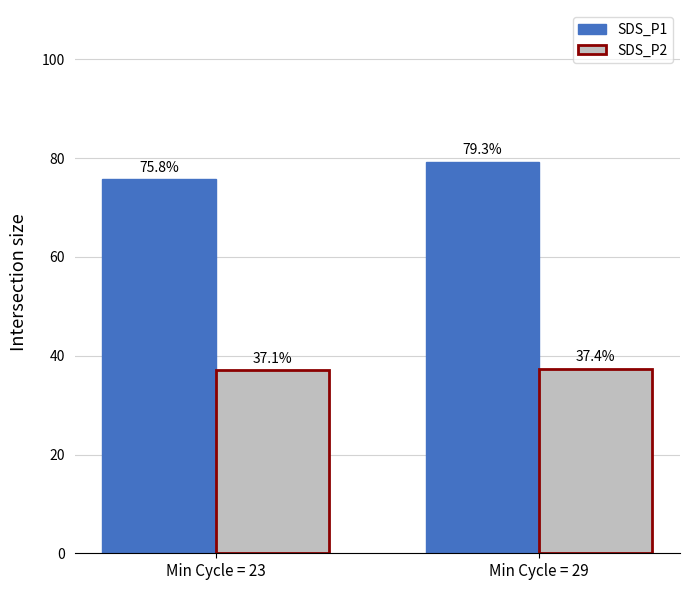

How many categories are shown in the chart?

2